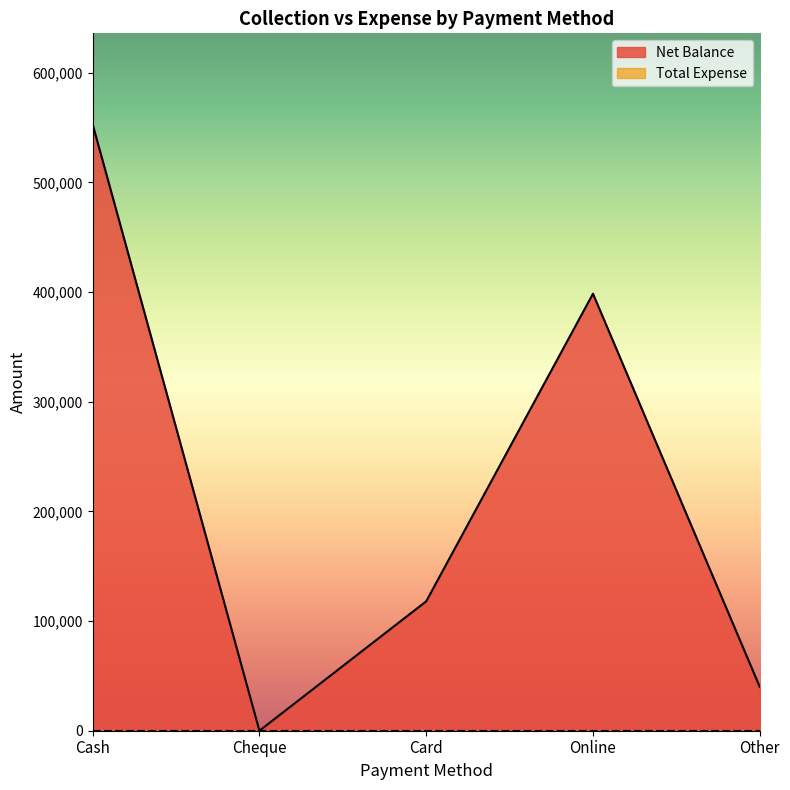

Which label corresponds to the smallest value in the chart?

Cheque